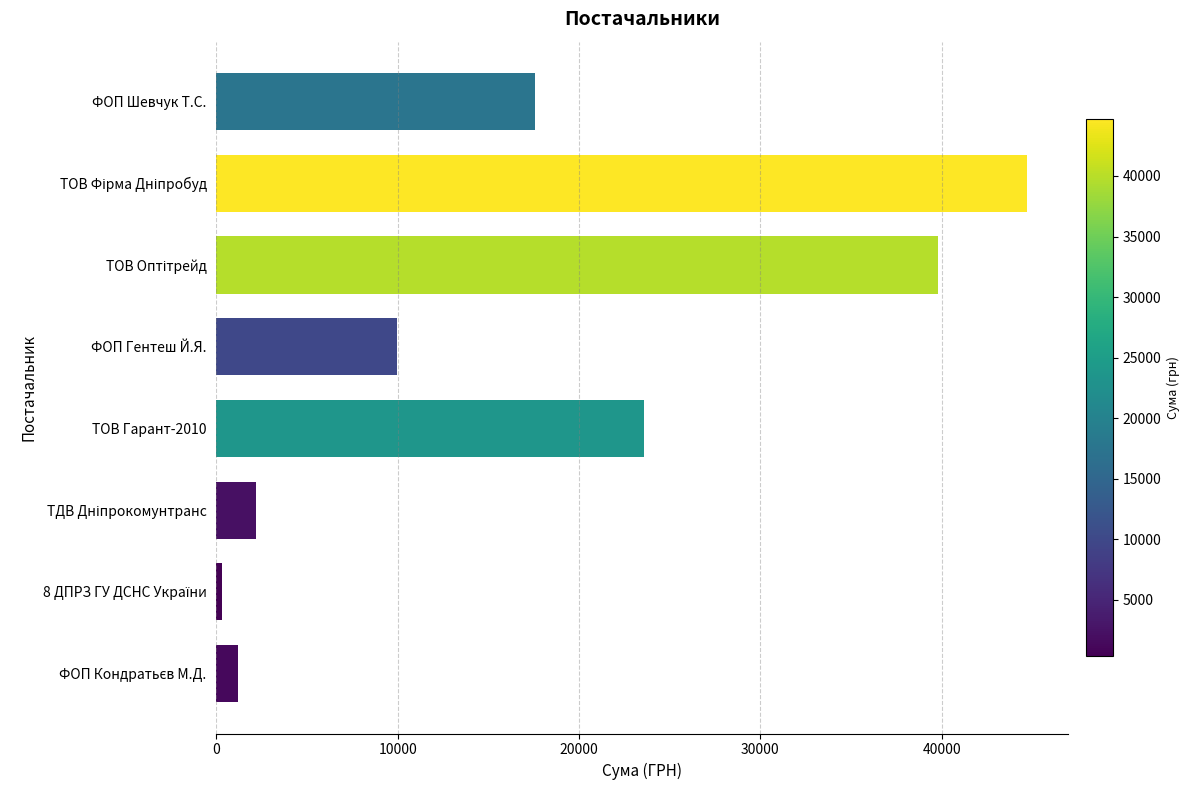

What is the value of the 1st bar from the top?

17548.0